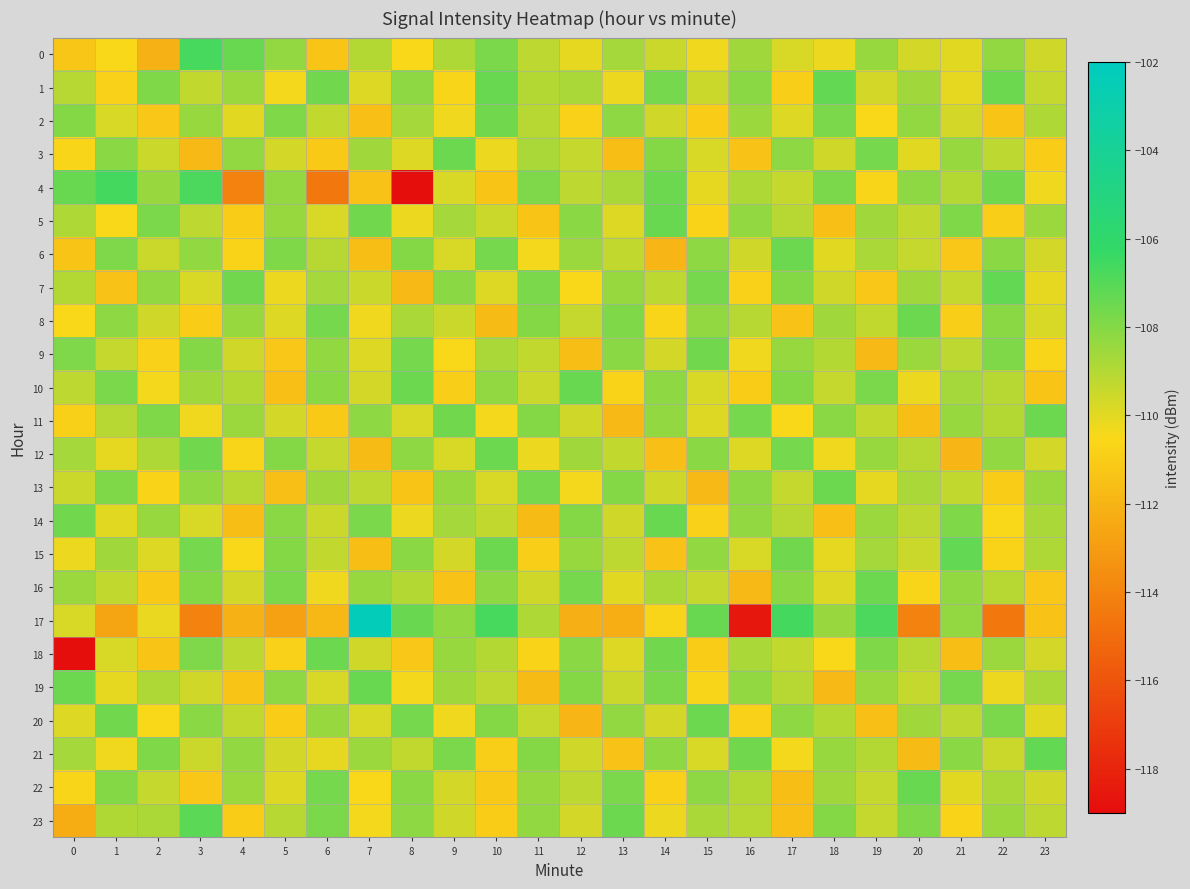

What is the minimum value shown in the chart?

-118.9